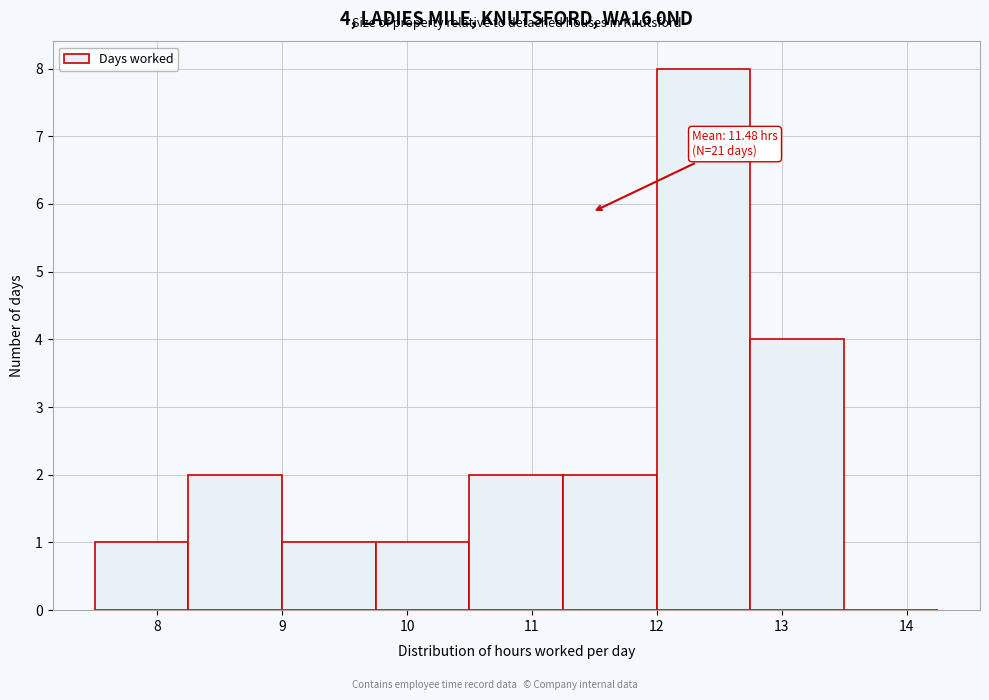

Which range on the x-axis has the tallest bar?

12.00 to 12.75